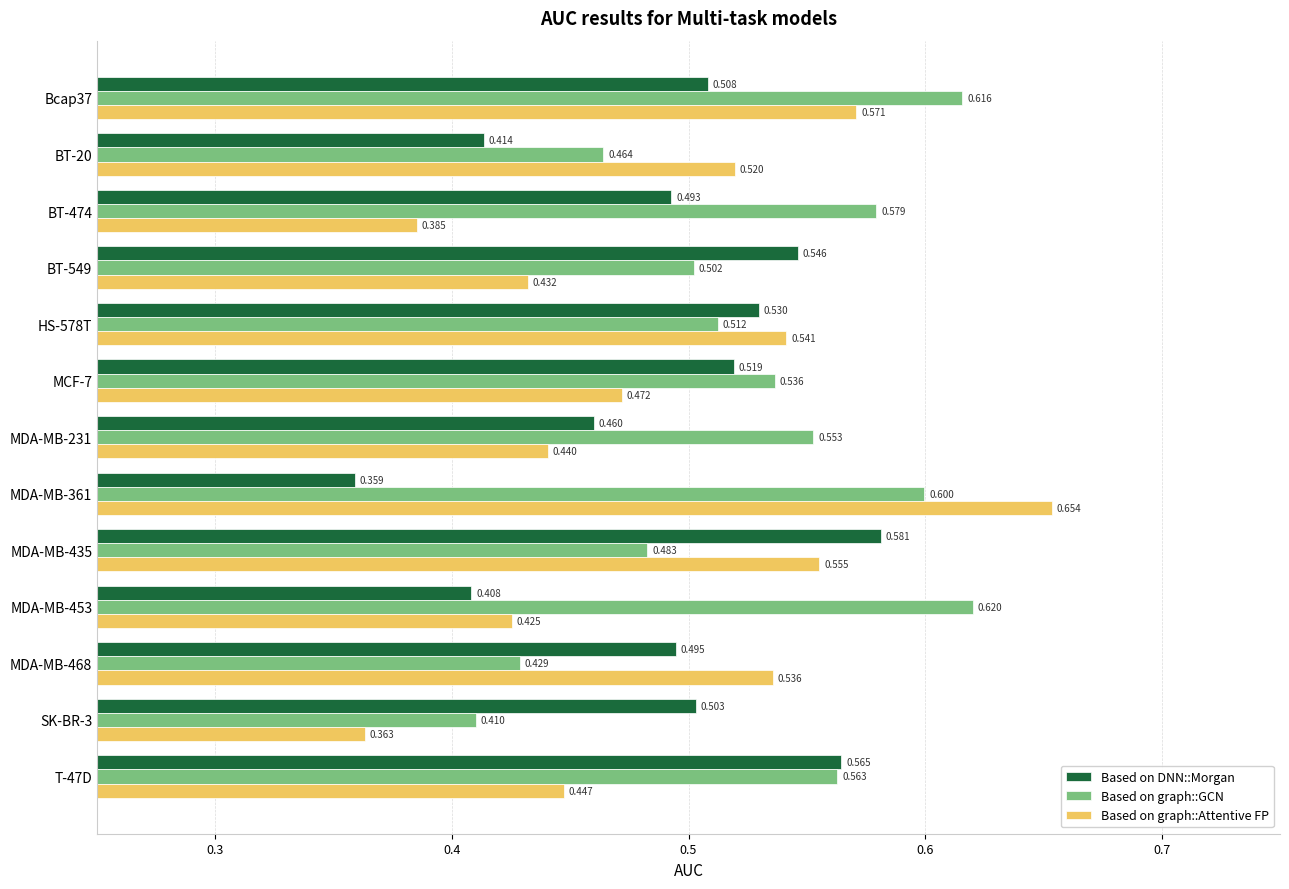

Which series changed the most between Bcap37 and BT-474?

Based on graph::Attentive FP